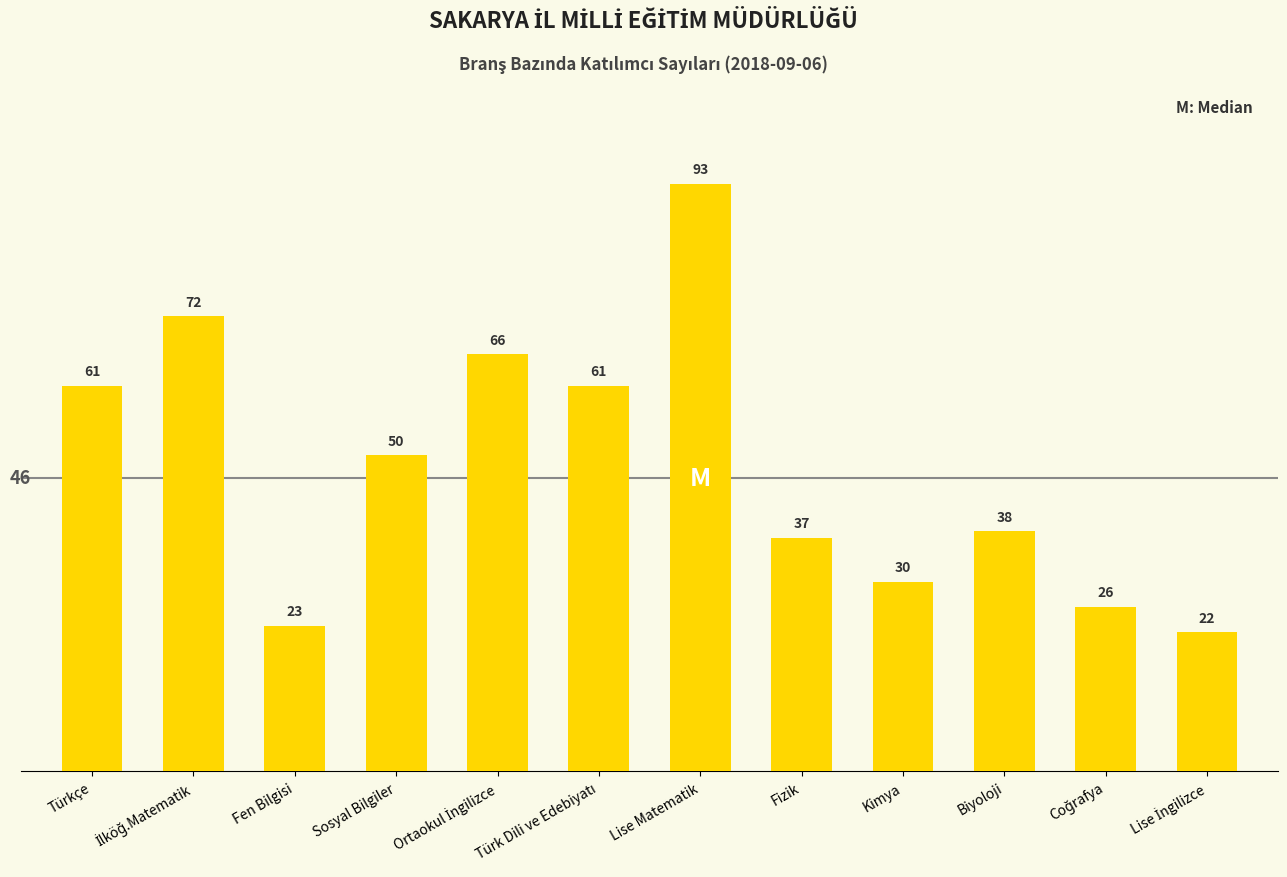

Approximately how many times larger is the value at Biyoloji compared to Kimya?

1.3